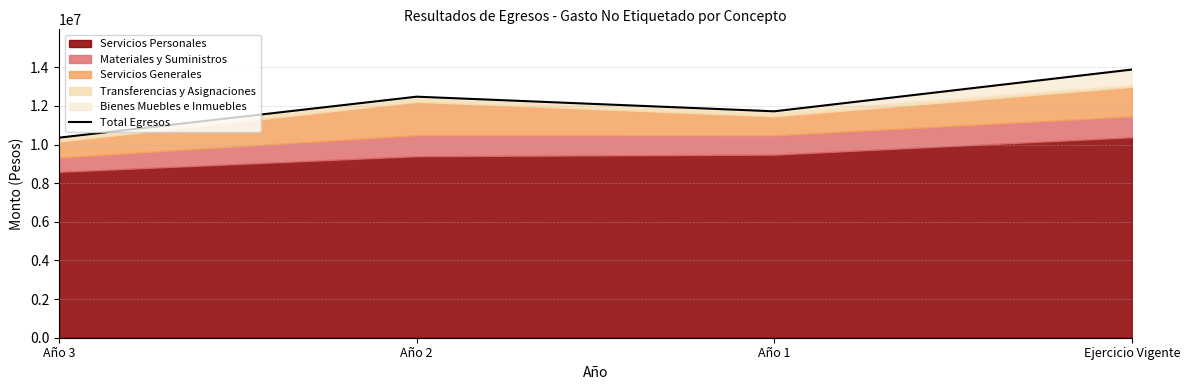

What is the difference between the values at Año 1 and Año 2?

757495.2